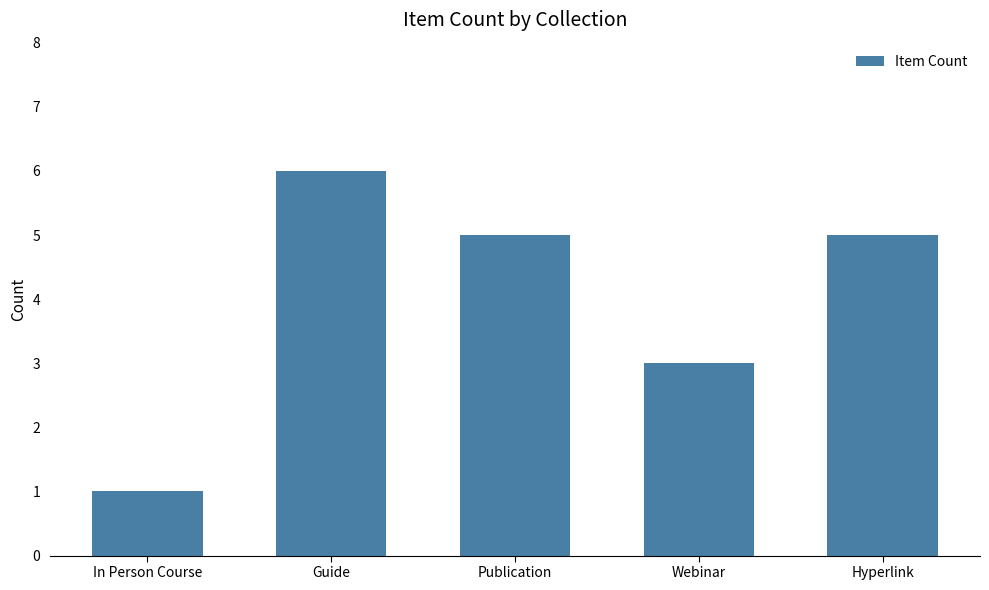

Approximately how many times larger is the value at In Person Course compared to Hyperlink?

0.2